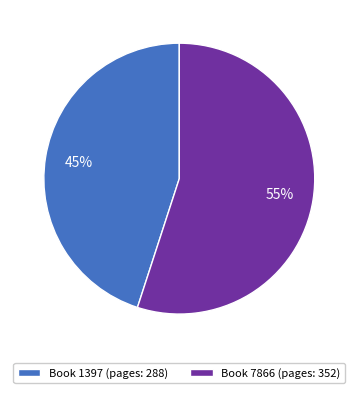

Which slice represents more than half of the pie?

Book 7866 (pages: 352)